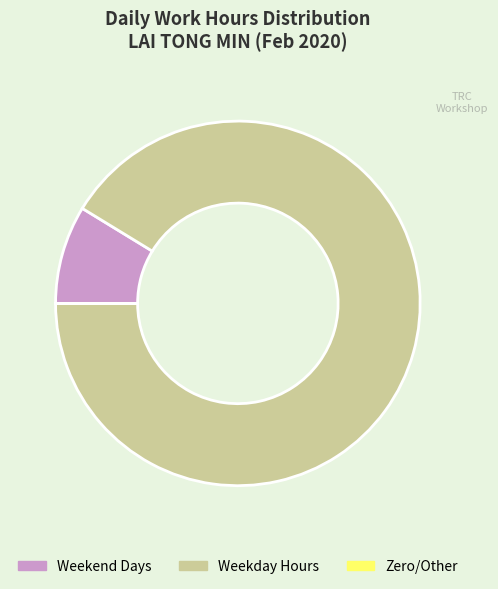

True or false: Weekend Days accounts for 9% of the total.

True